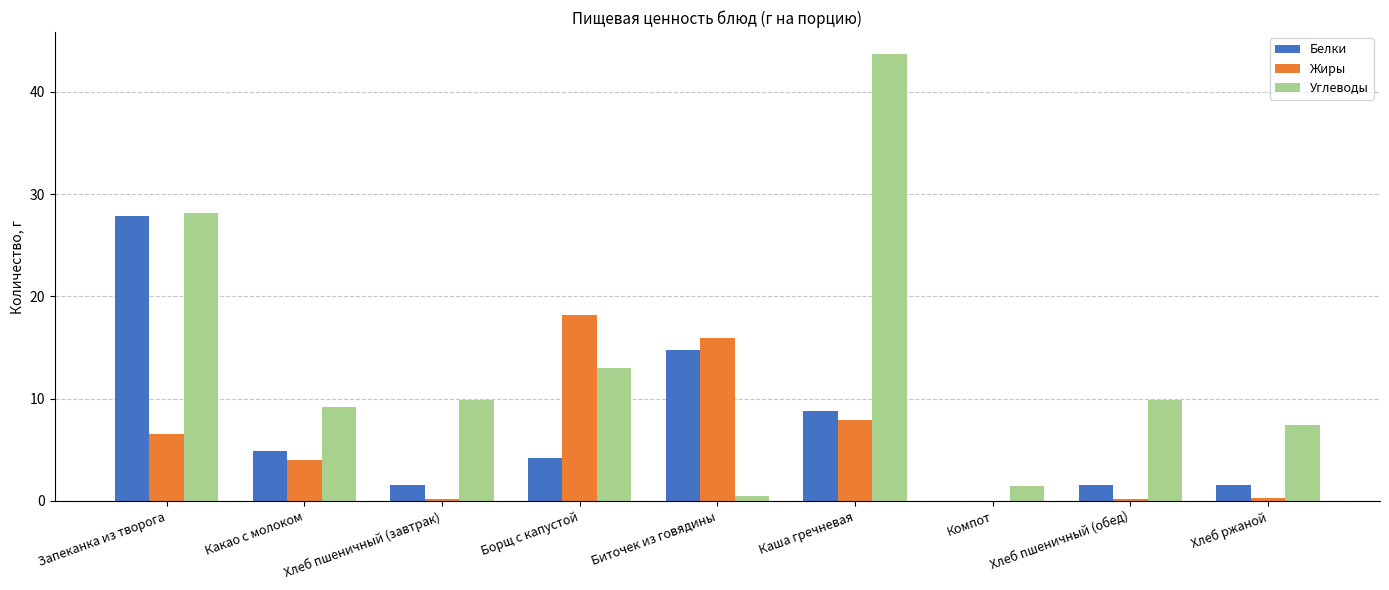

What value does the Белки series have at Хлеб пшеничный (завтрак)?

1.5